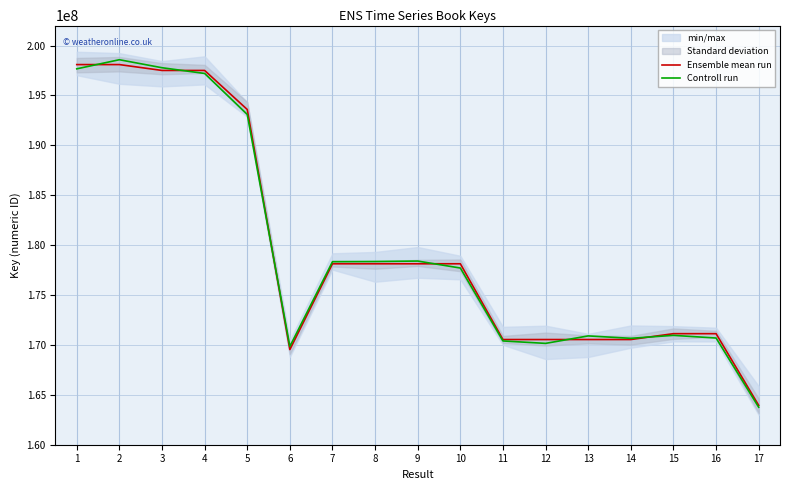

Rank the series by their maximum value, from highest to lowest.

Controll run, Ensemble mean run